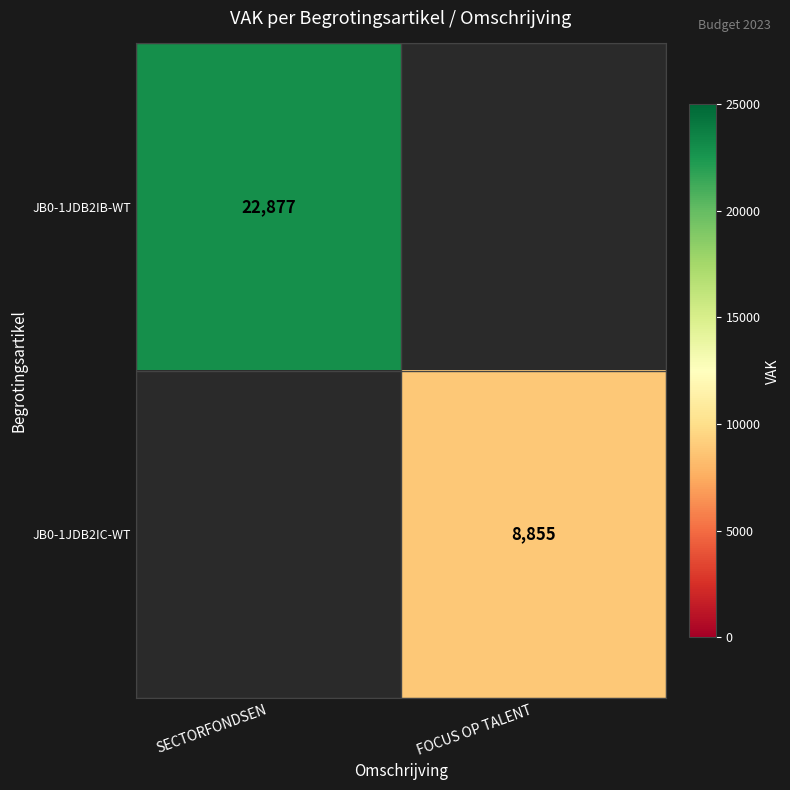

At how many categories does at least one series exceed 19622?

1